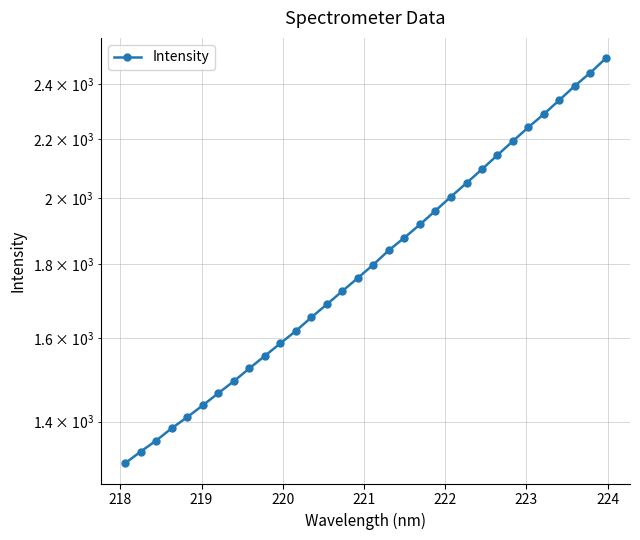

Does the chart have visible grid lines?

Yes